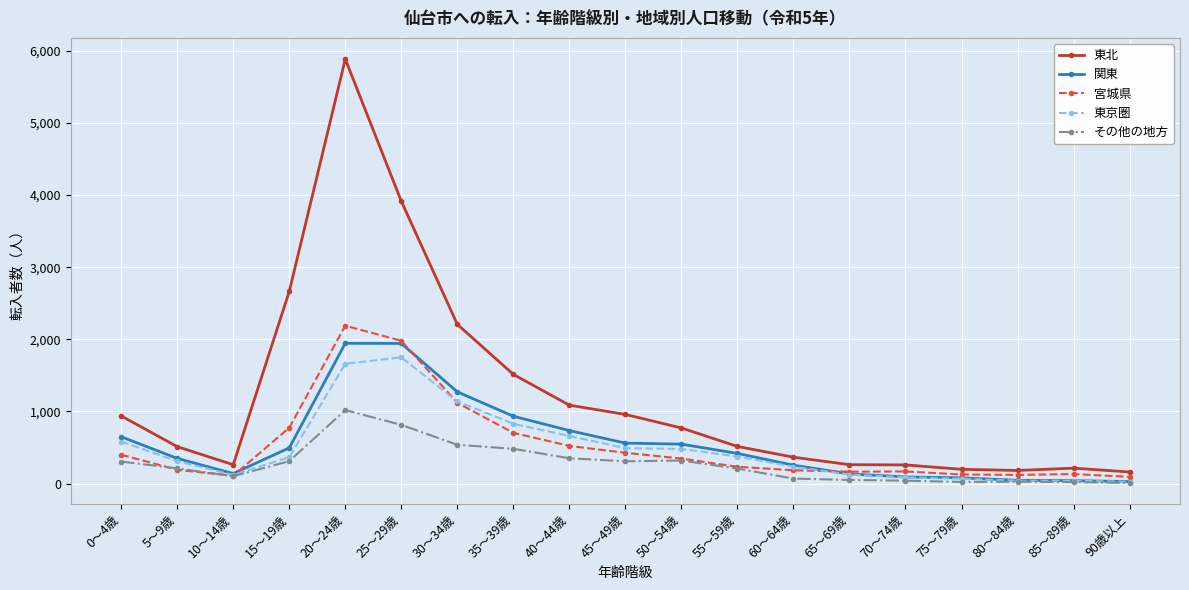

Which series changed the most between 45～49歳 and 90歳以上?

東北